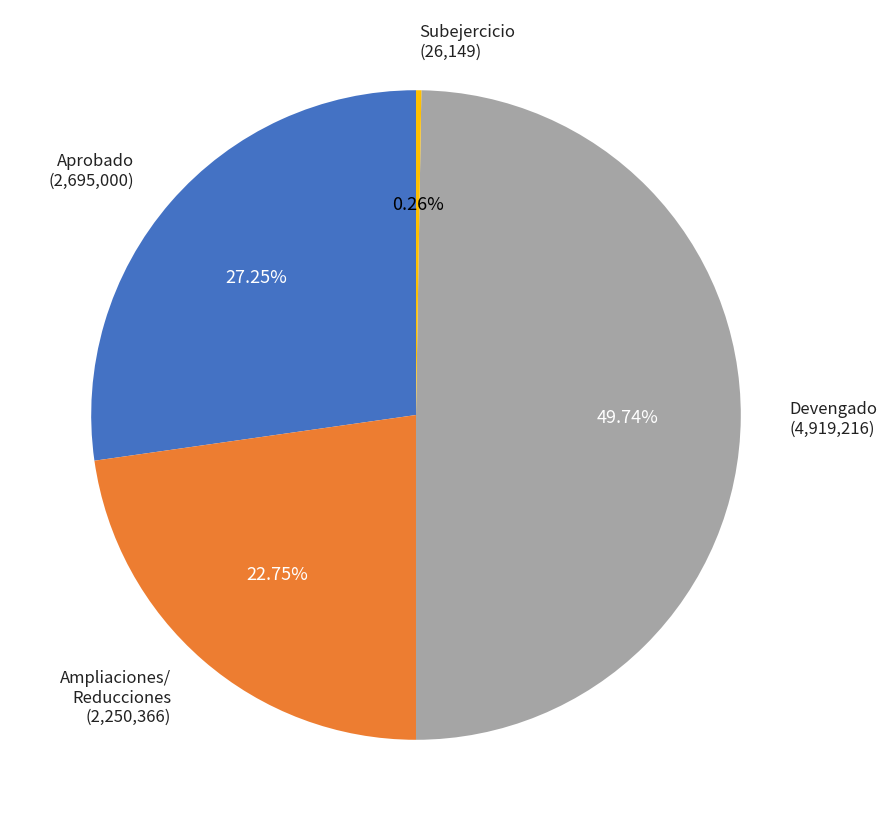

Is there a majority slice in this chart?

No